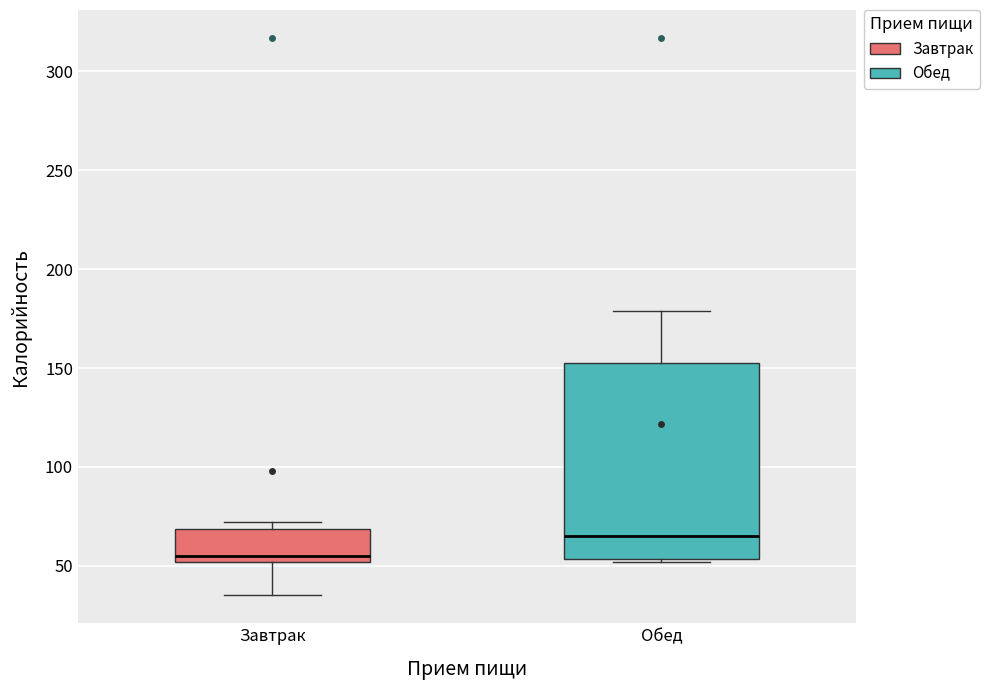

Reading left to right, read every box against the y-axis: the position of its median line, the range the box covers, and the ends of its whiskers. The values are not printed on the chart, so give them approximately, as read against the axis.

Завтрак: median 55, box 50 to 70, whiskers 35 to 70 (just above the box's upper edge)
Обед: median 65, box 55 to 150, whiskers 50 to 180